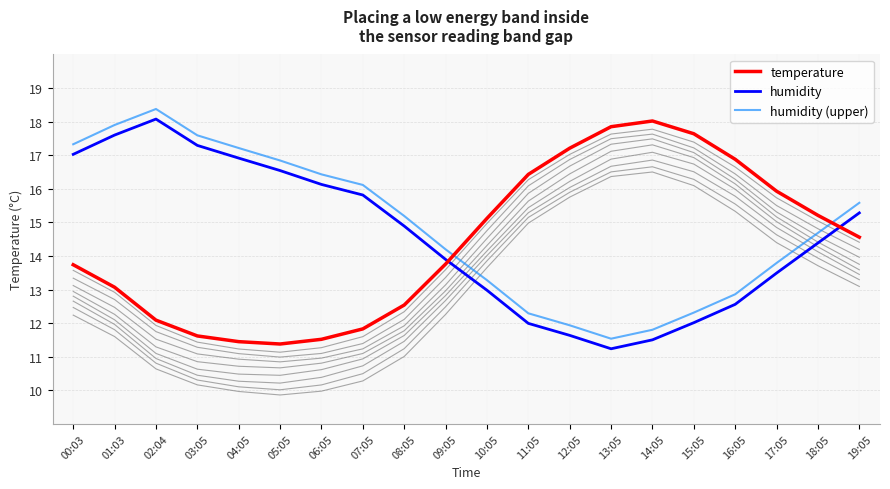

True or false: temperature and humidity (upper) intersect in this chart.

True